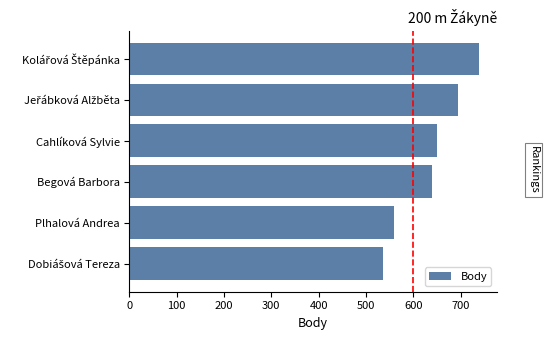

What is the maximum value shown in the chart?

740